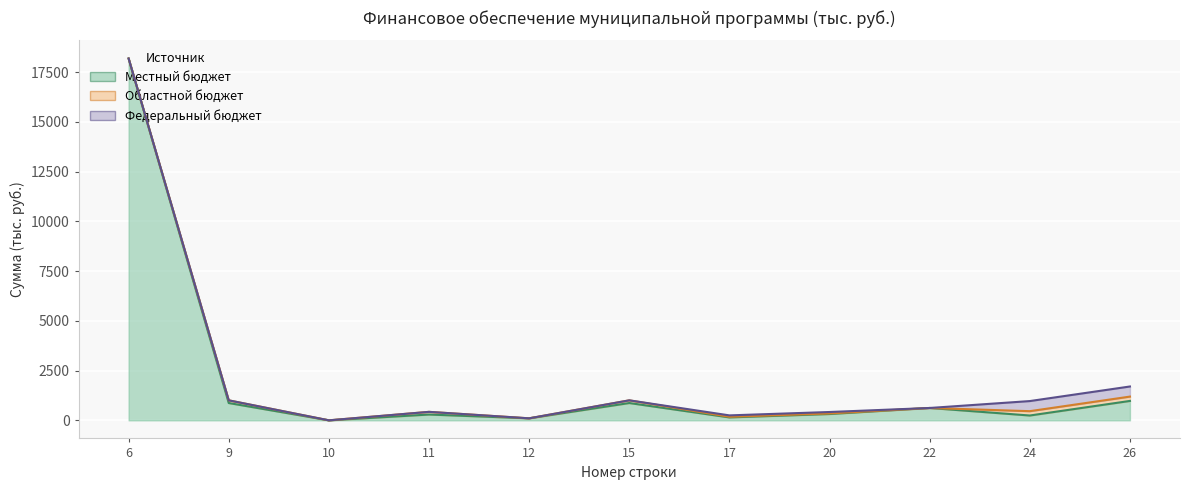

Count the number of categories in the chart.

11